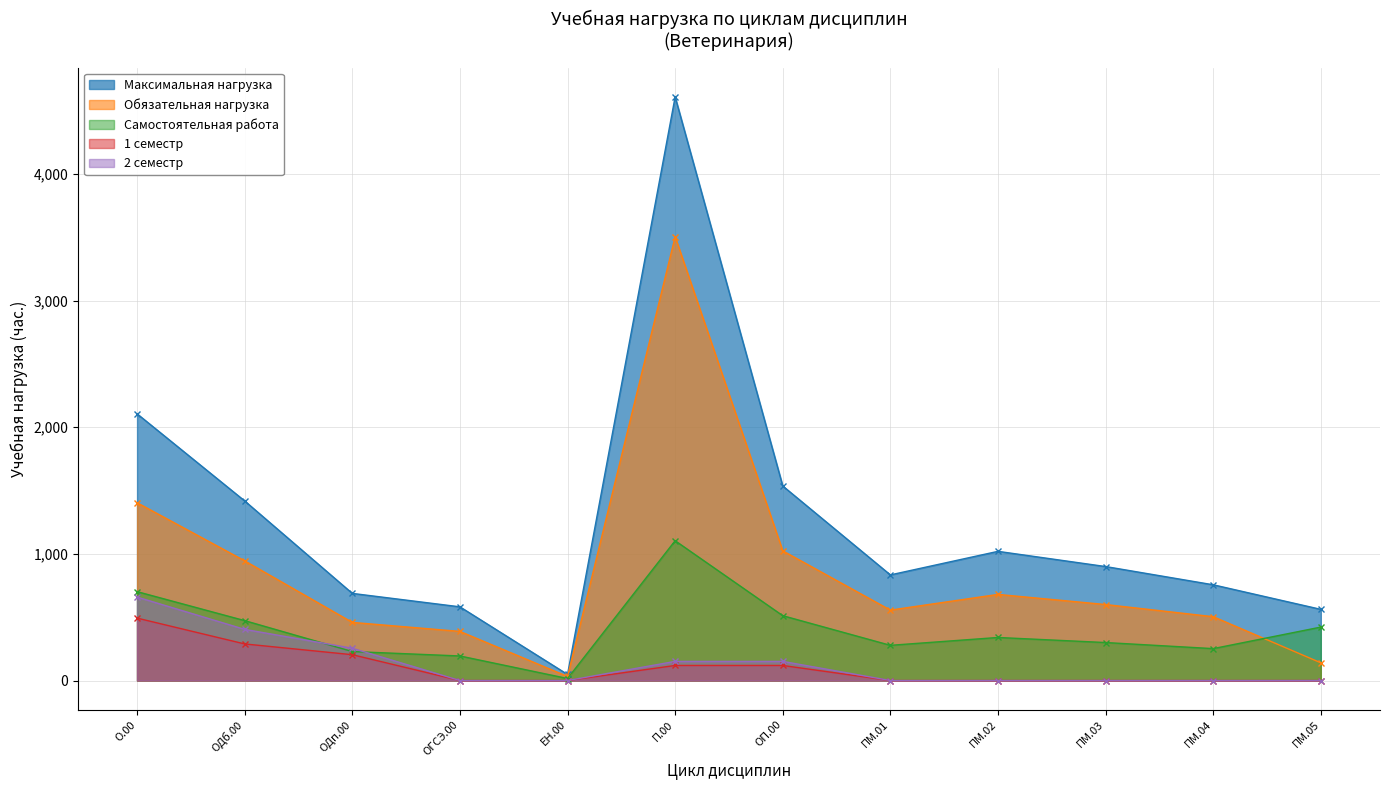

At which category is the sum across all series the highest?

П.00